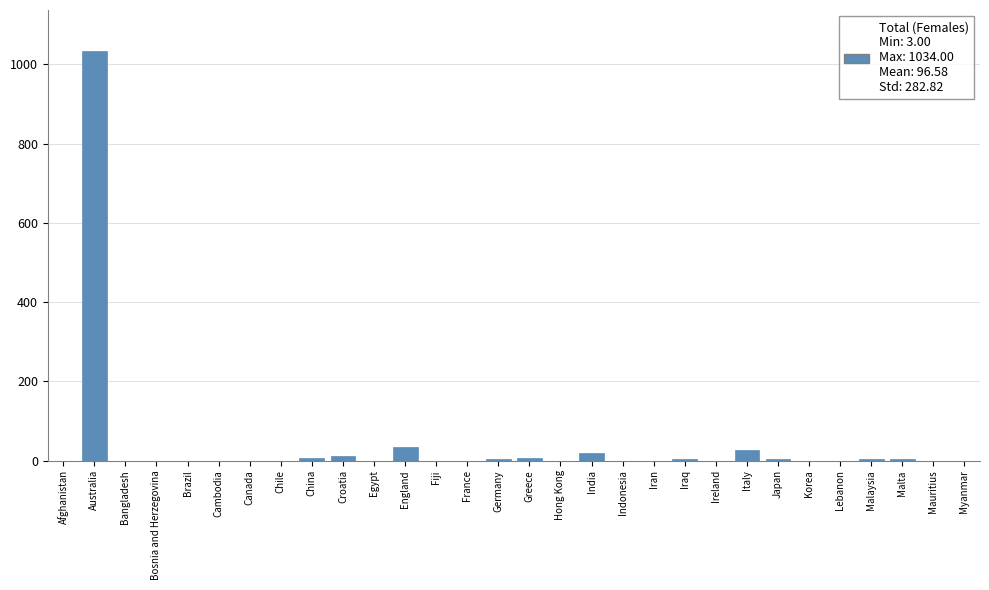

What is the sum of the values at Indonesia and Italy?

27